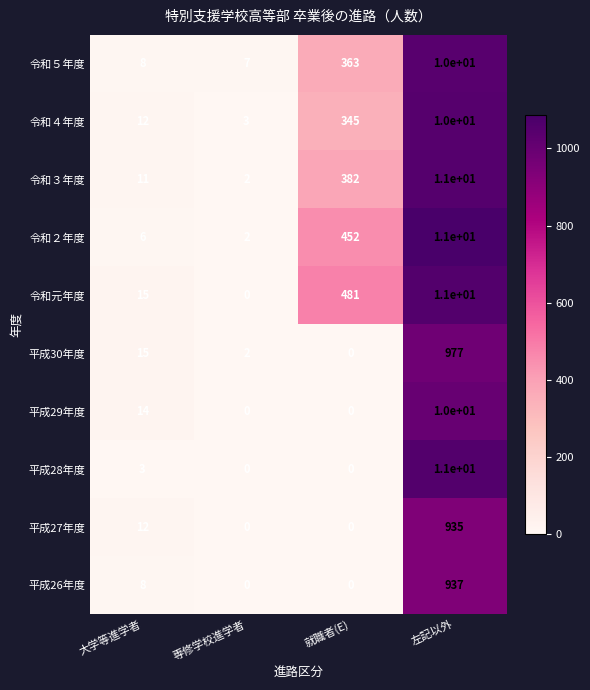

What is the total value across all series at 就職者(E)?

2023